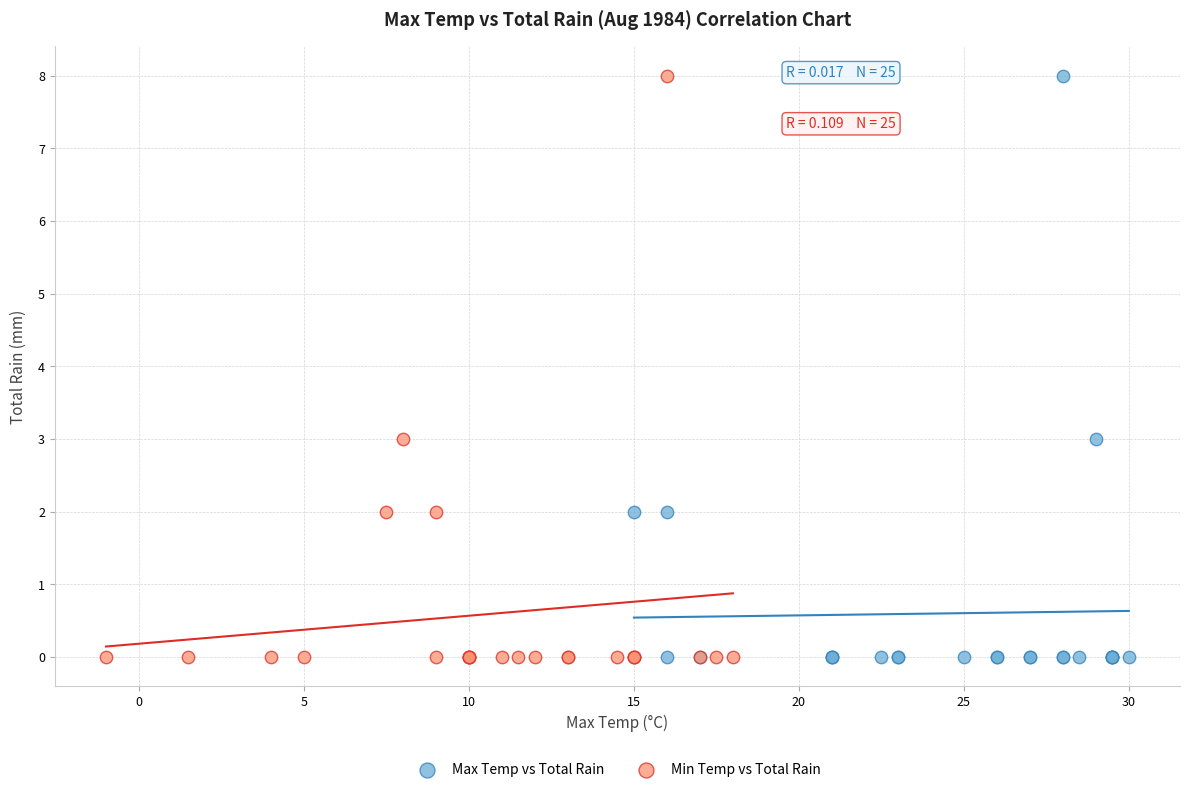

What are all the series names shown in the legend?

Max Temp vs Total Rain, Min Temp vs Total Rain